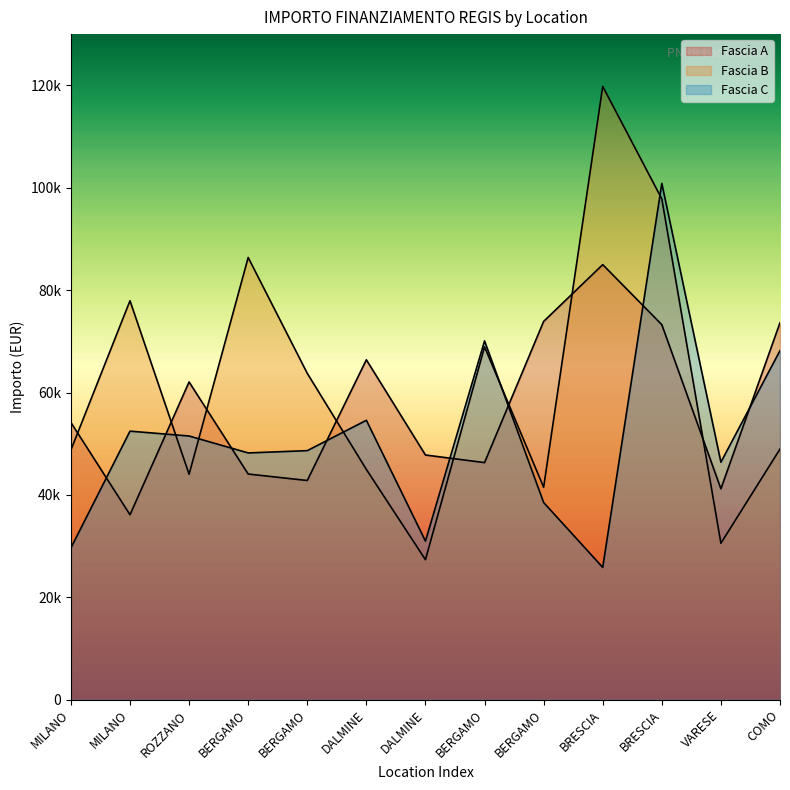

Which has a higher value, VARESE or MILANO?

MILANO